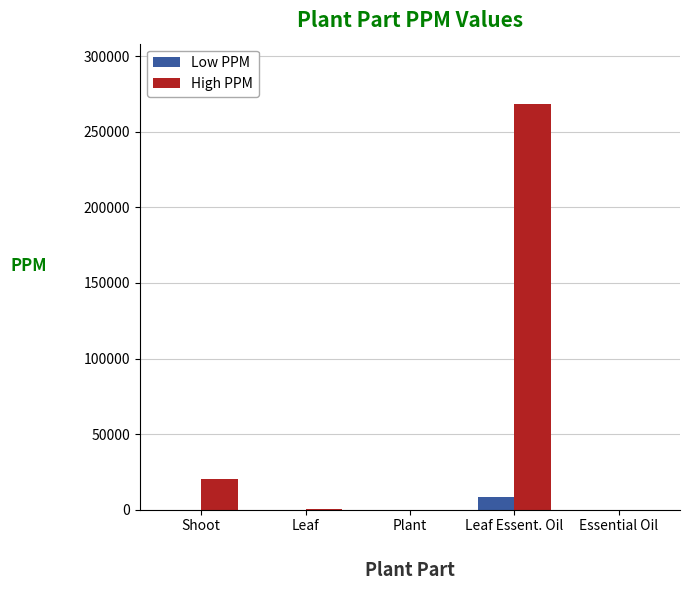

The value of Low PPM at Plant is 3.0. True or false?

True